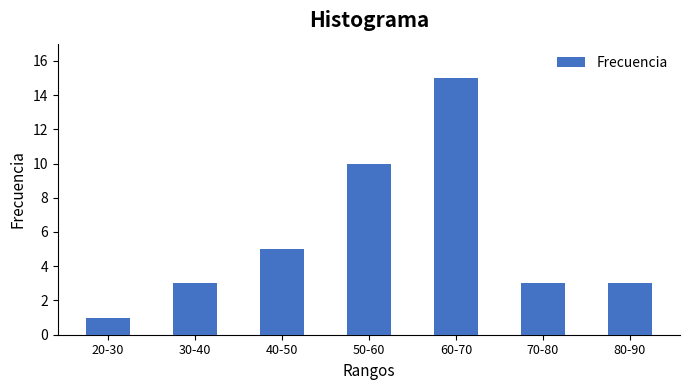

Reading right to left, list all the values displayed in this chart.

80-90=3	70-80=3	60-70=15	50-60=10	40-50=5	30-40=3	20-30=1